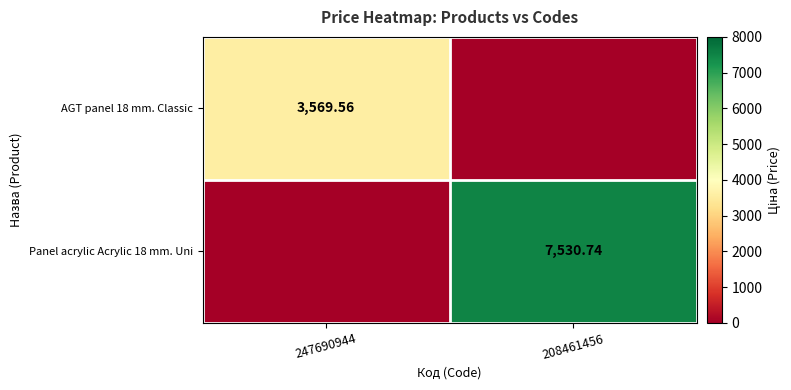

Which category has the highest value across all series?

208461456